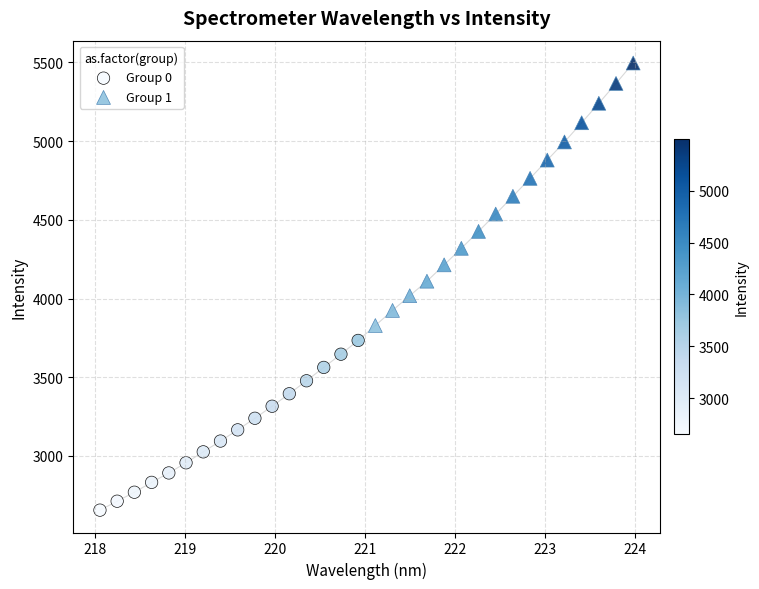

What are all the series names shown in the legend?

Group 0, Group 1